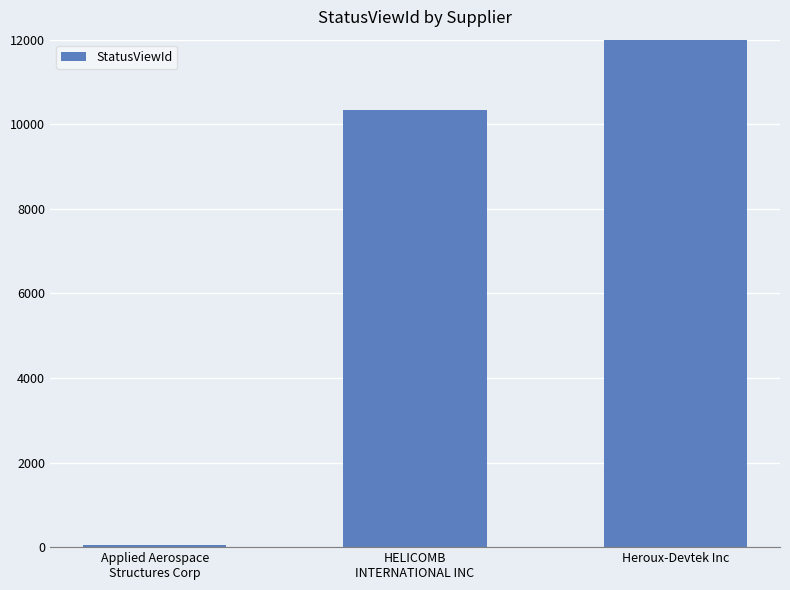

What is the maximum value shown in the chart?

23535